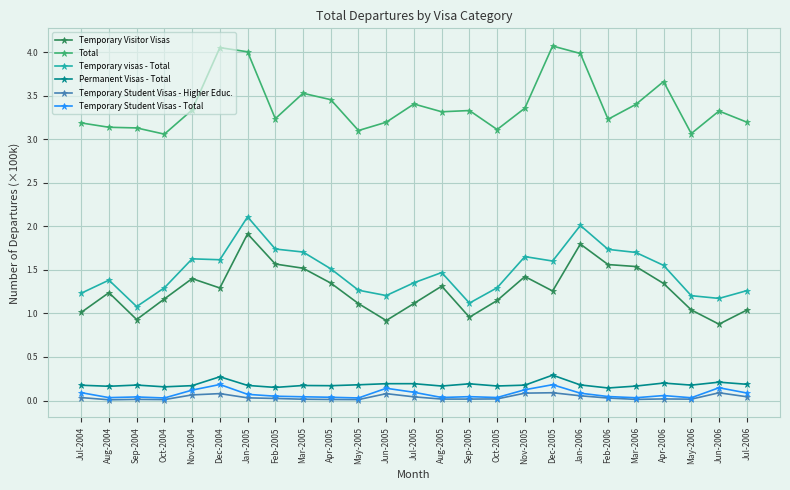

True or false: Temporary Student Visas - Total and Temporary Visitor Visas intersect in this chart.

False